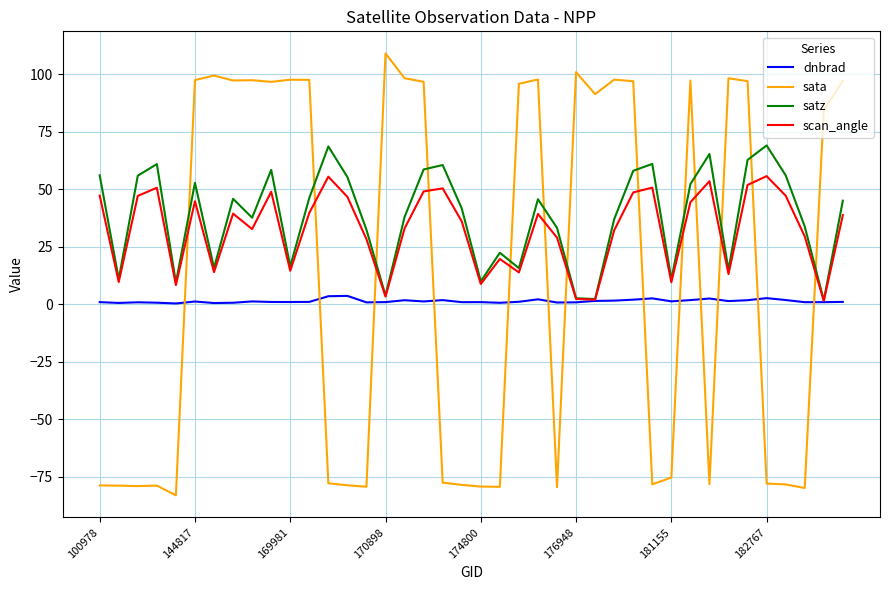

Rank the series by their maximum value, from highest to lowest.

sata, satz, scan_angle, dnbrad